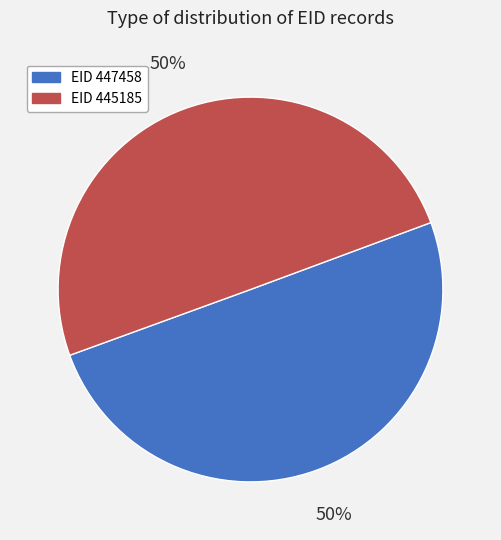

To the nearest percent, what is the average slice percentage?

50%